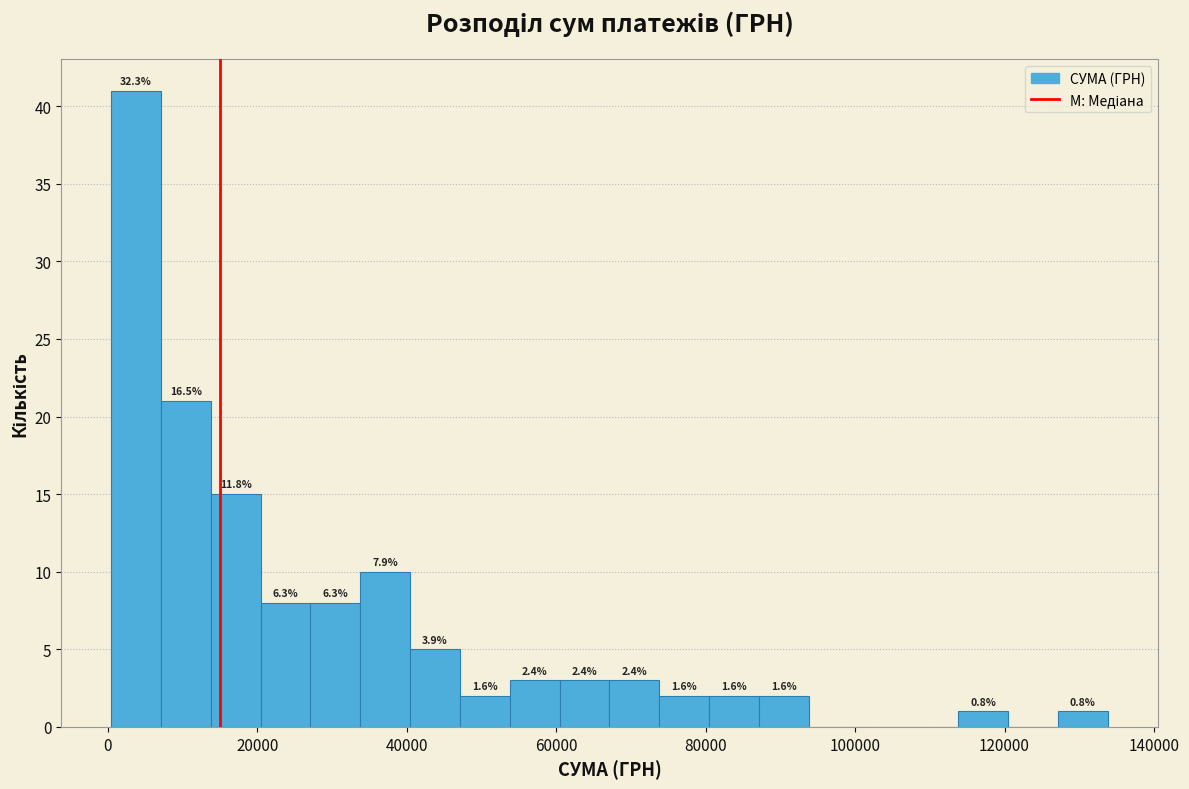

Around what value on the x-axis is the tallest bar? Give the approximate position of its centre, as read against the axis.

4000